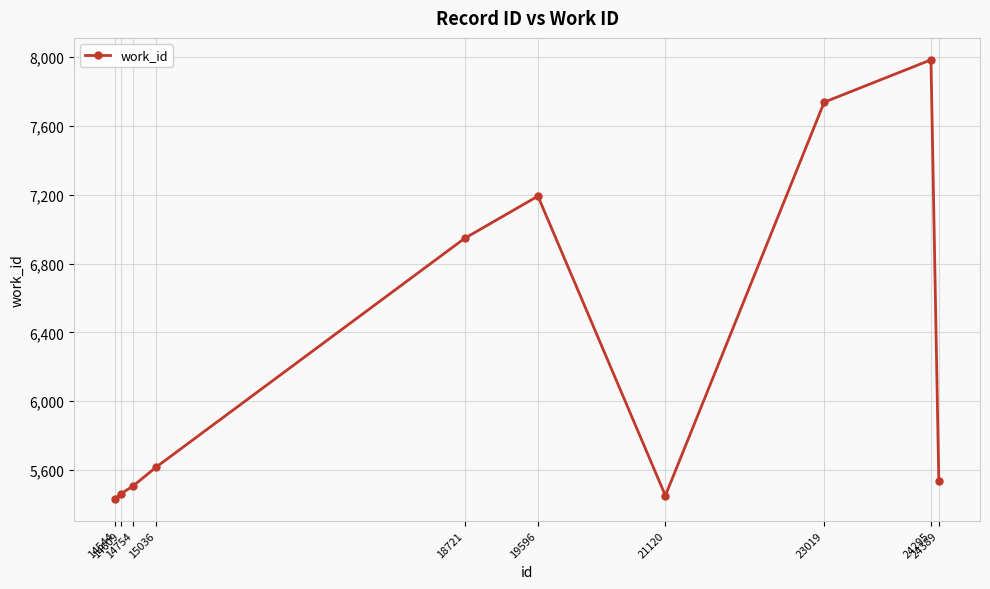

How many interior local peaks (higher than both neighbors) does the data have?

2